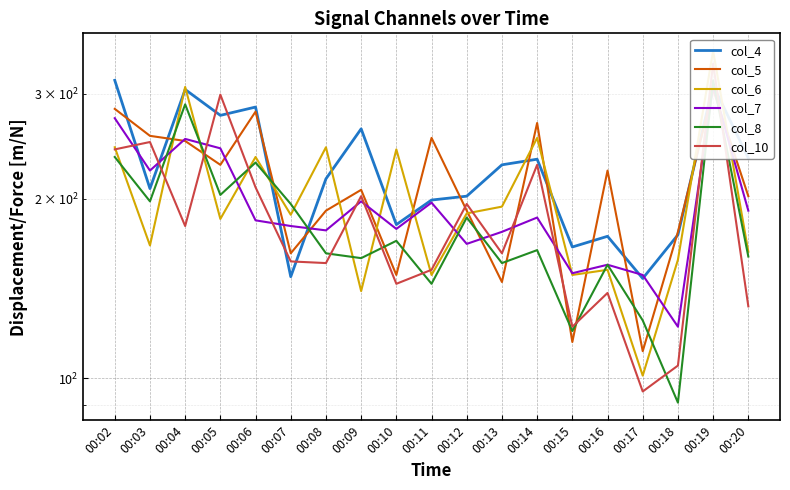

Is it true that col_4 equals 238 at 00:17?

False